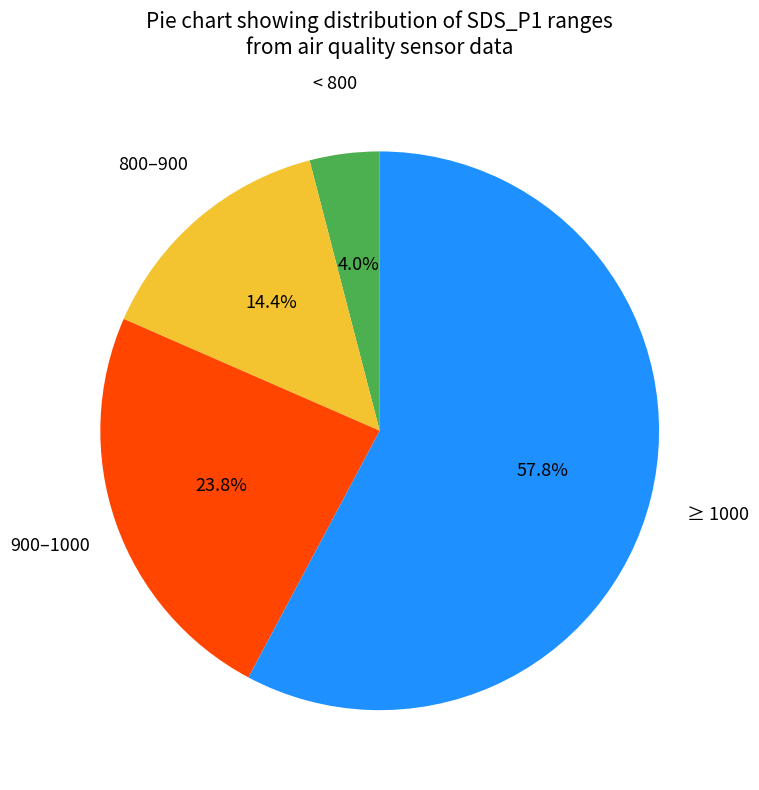

Does any single category account for the majority?

Yes